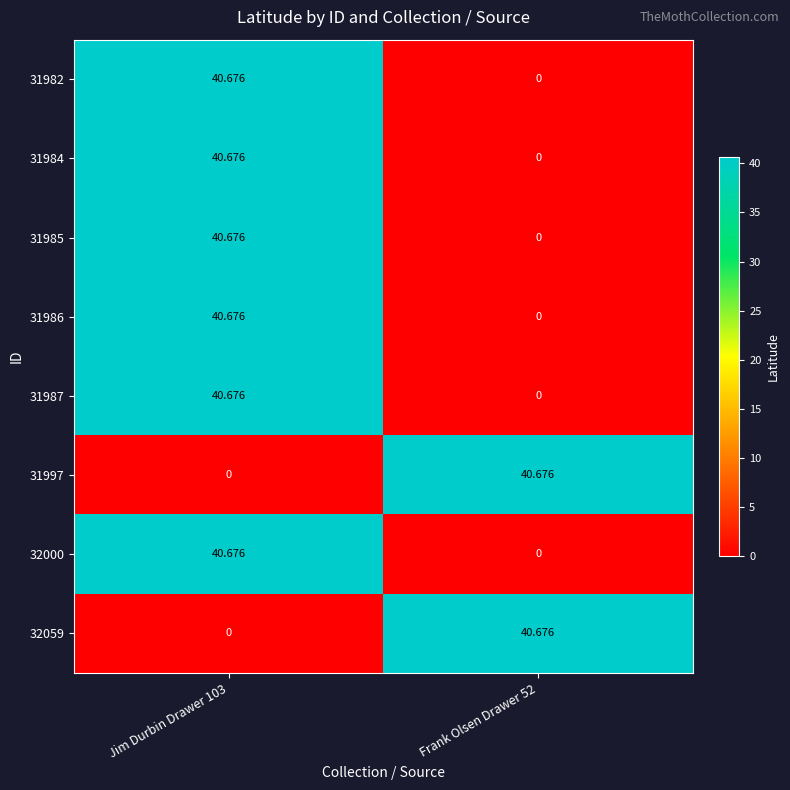

How many series are shown in this chart?

8